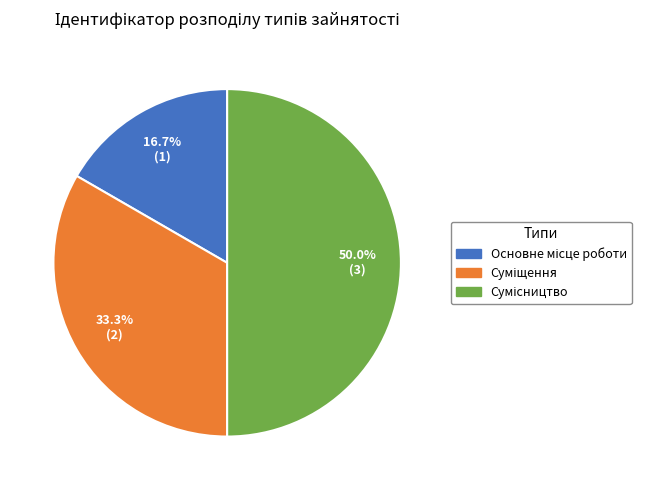

How many segments does this pie chart have?

3